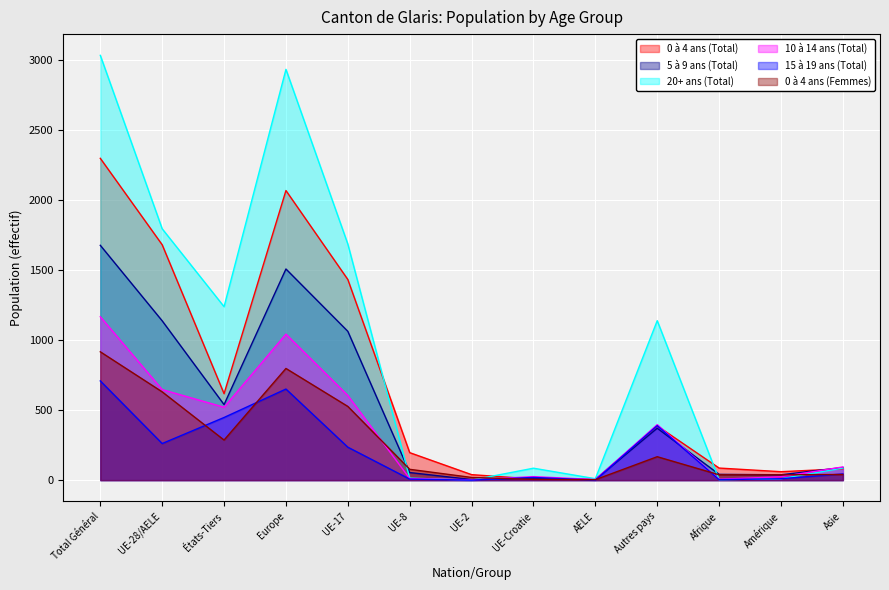

What position from the right is UE-28/AELE?

12